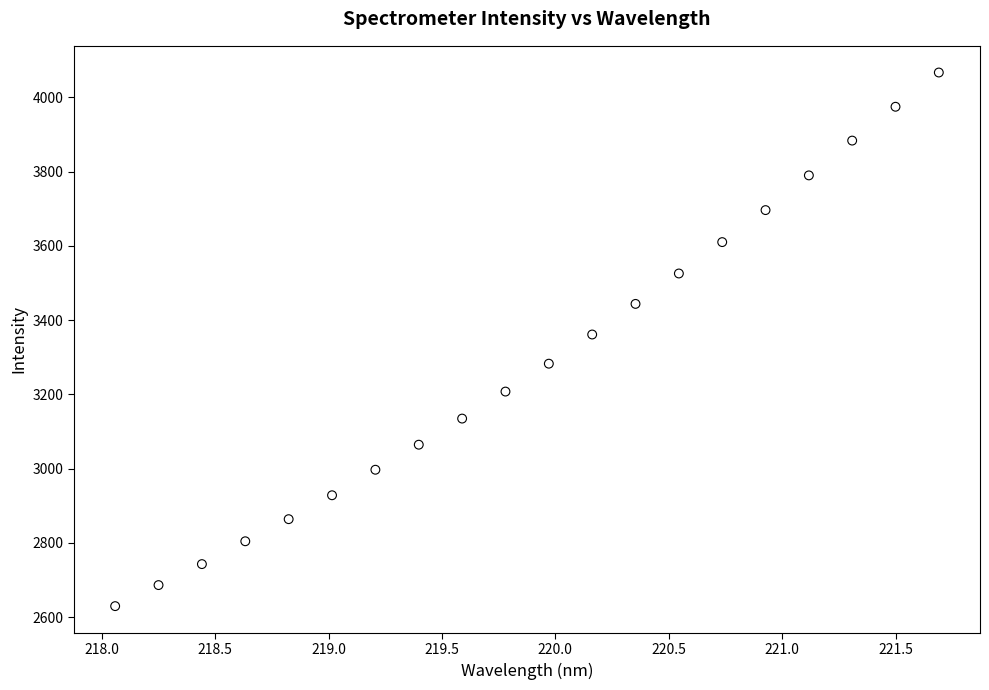

What is the range of X values (max minus min)?

3.6